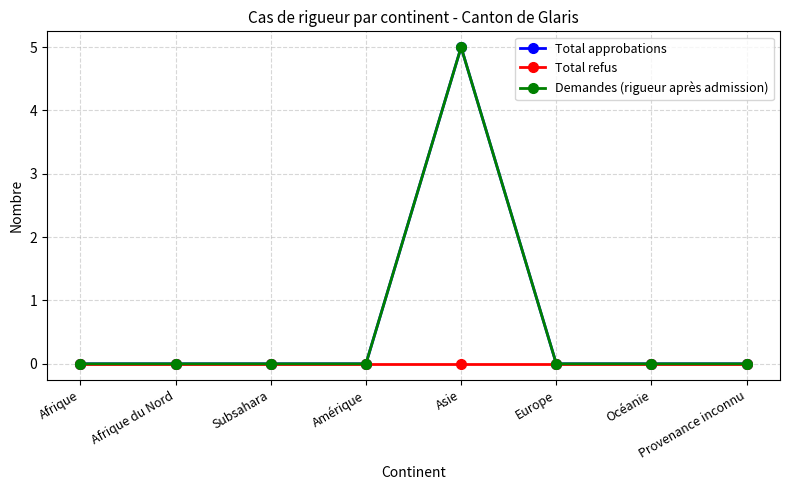

At which category is the sum across all series the highest?

Asie